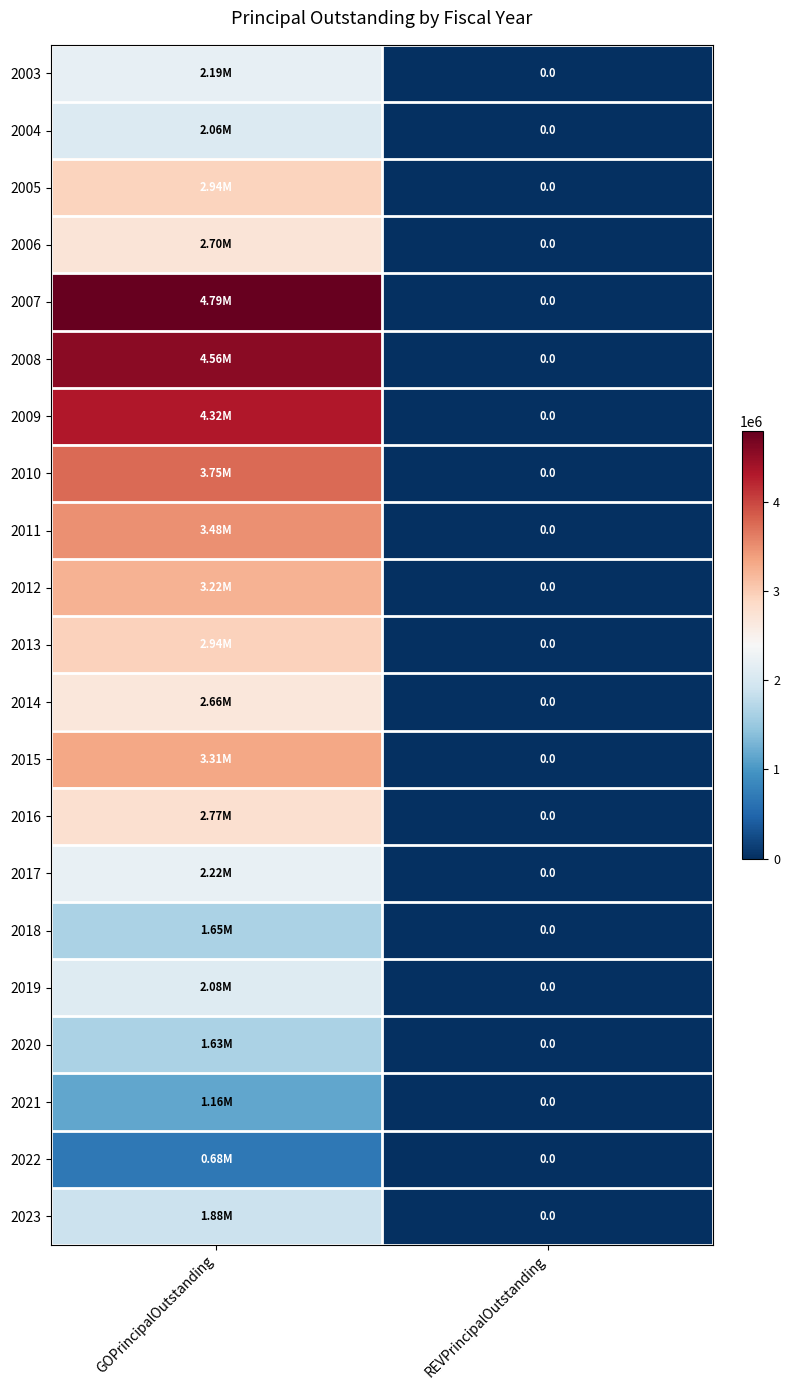

Count the number of categories in the chart.

2